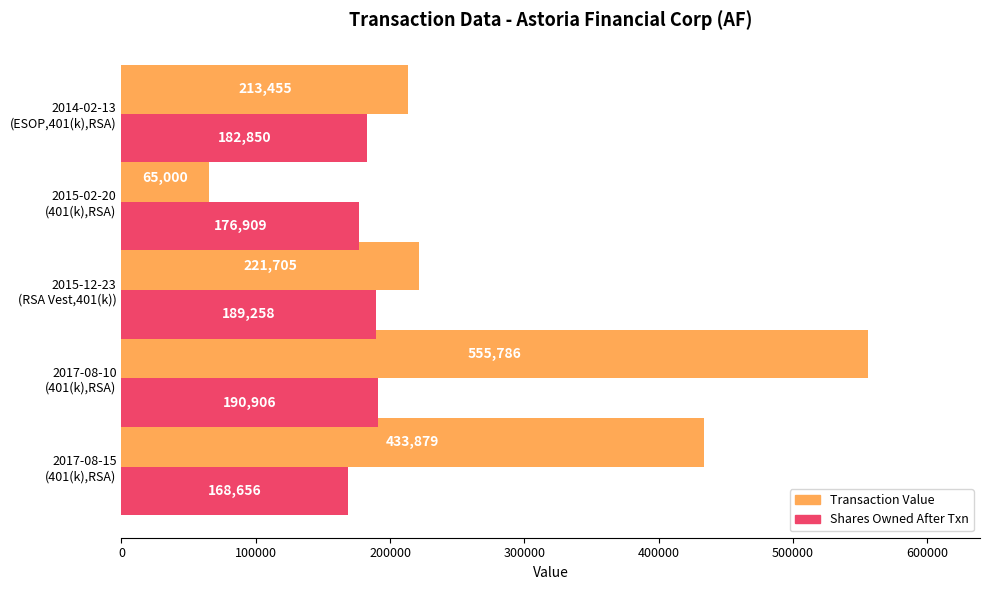

What is the smallest value displayed?

65000